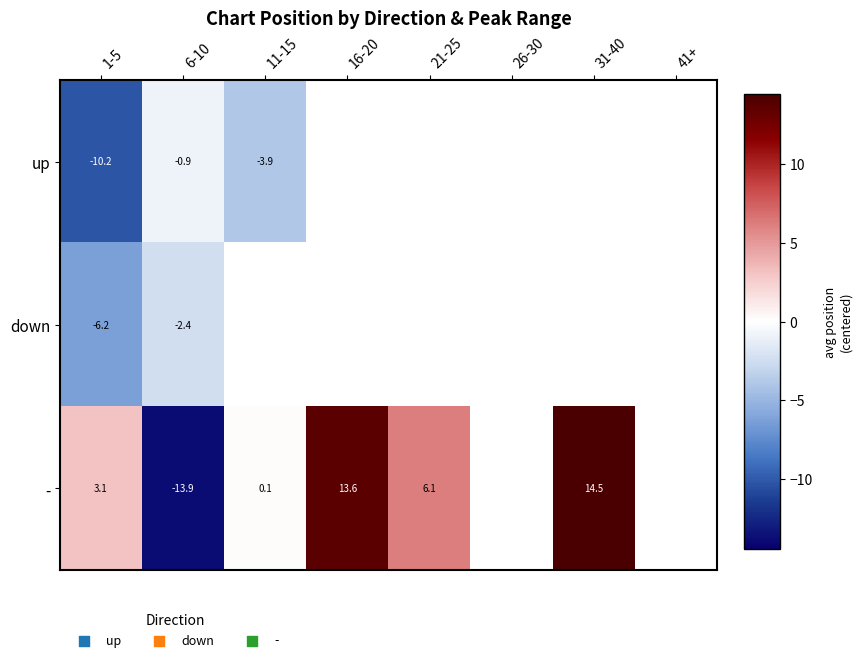

What is the minimum value for up?

-10.2